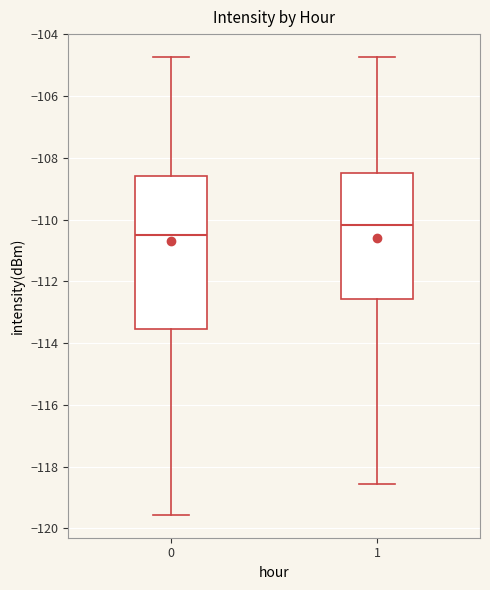

Reading left to right, transcribe this box plot: for each box, give where its median line is, the range the box spans, and where its two whiskers end, as read against the y-axis. The values are not printed on the chart, so give them approximately, as read against the axis.

0: median -110.4, box -113.6 to -108.6, whiskers -119.6 to -104.8
1: median -110.2, box -112.6 to -108.4, whiskers -118.6 to -104.8